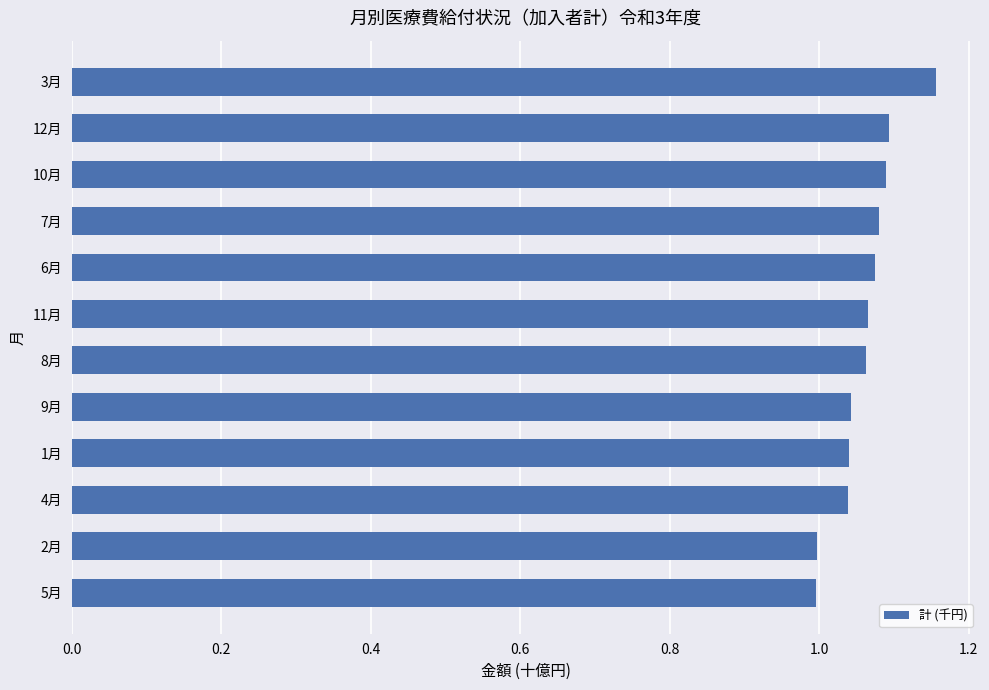

Which has a higher value, 1月 or 2月?

1月